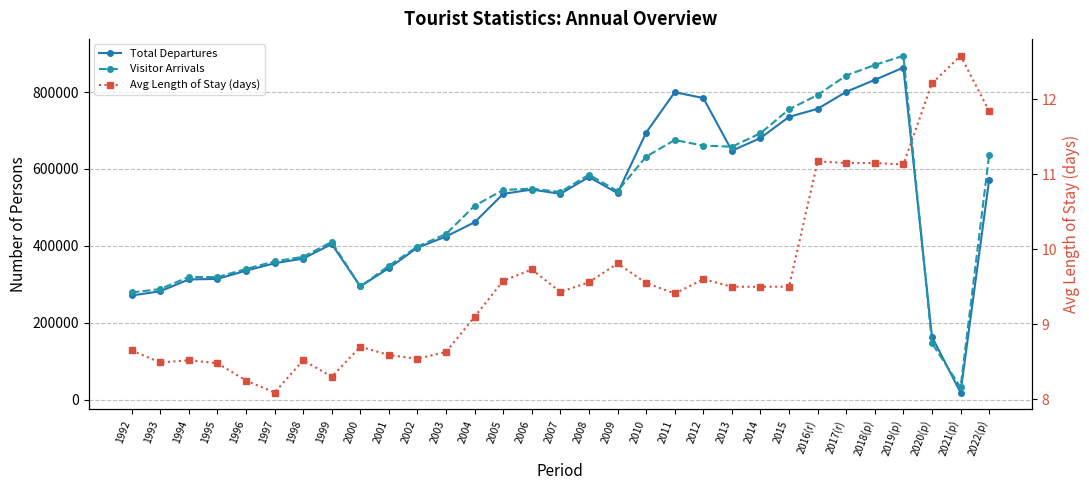

Between 2011 and 1993, which is larger?

2011